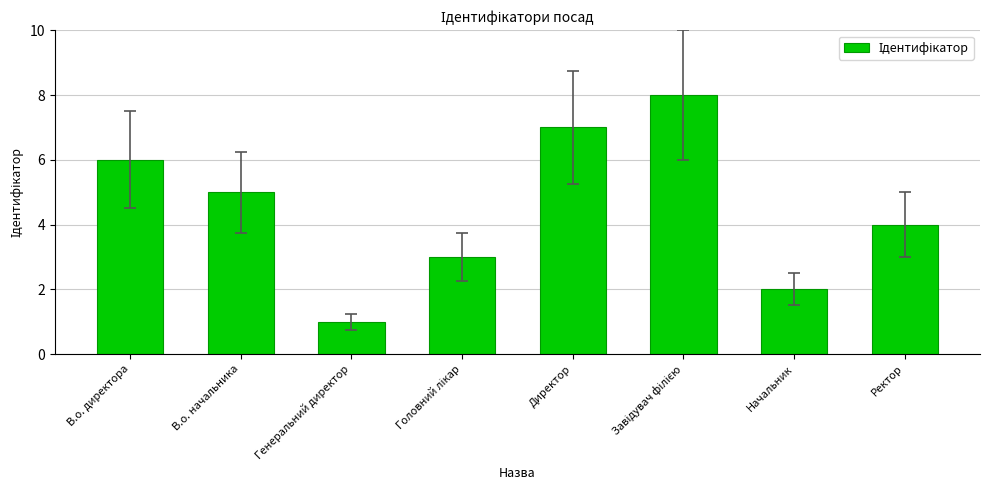

What is the greatest value displayed?

8